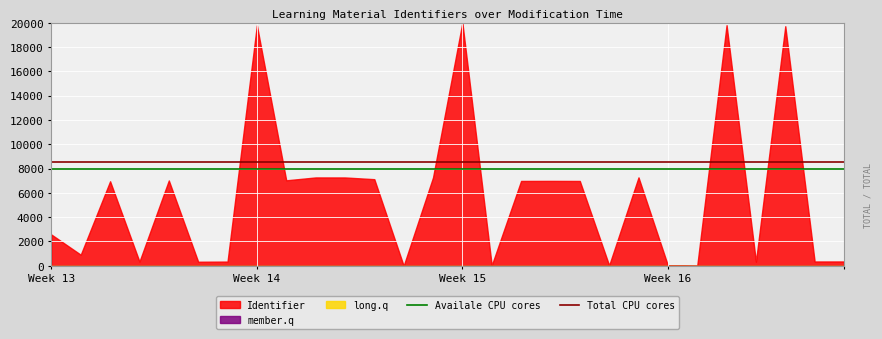

Where is Availale CPU cores nearest to the value 8000?

Week 13